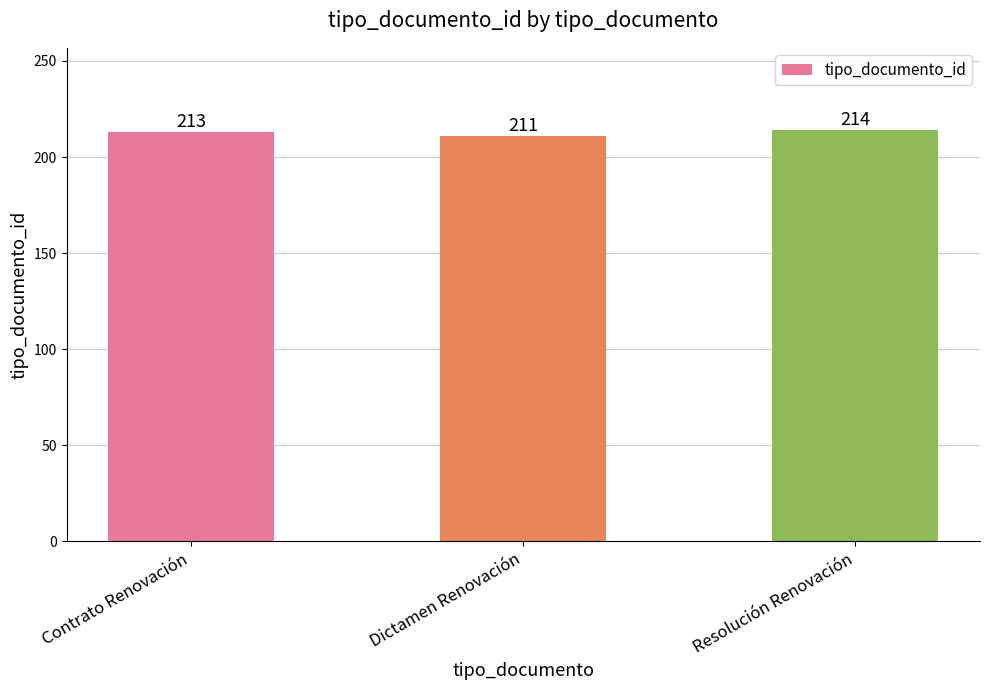

Reading left to right, what are all the values shown in this chart?

Contrato Renovación=213	Dictamen Renovación=211	Resolución Renovación=214